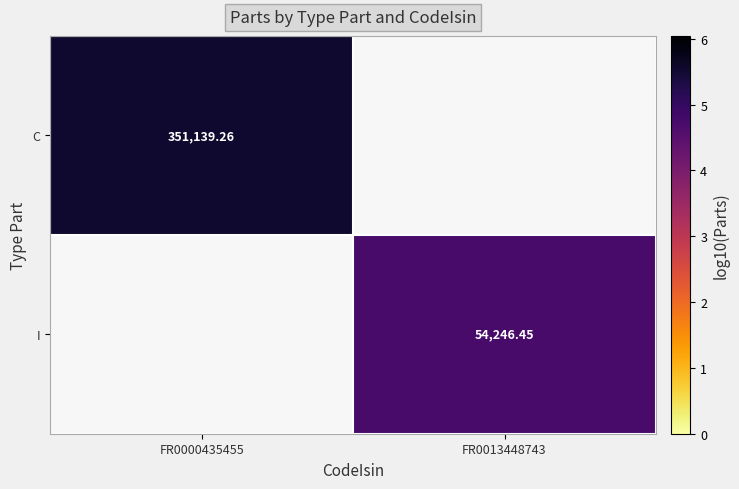

Where is C nearest to the value 5?

FR0000435455